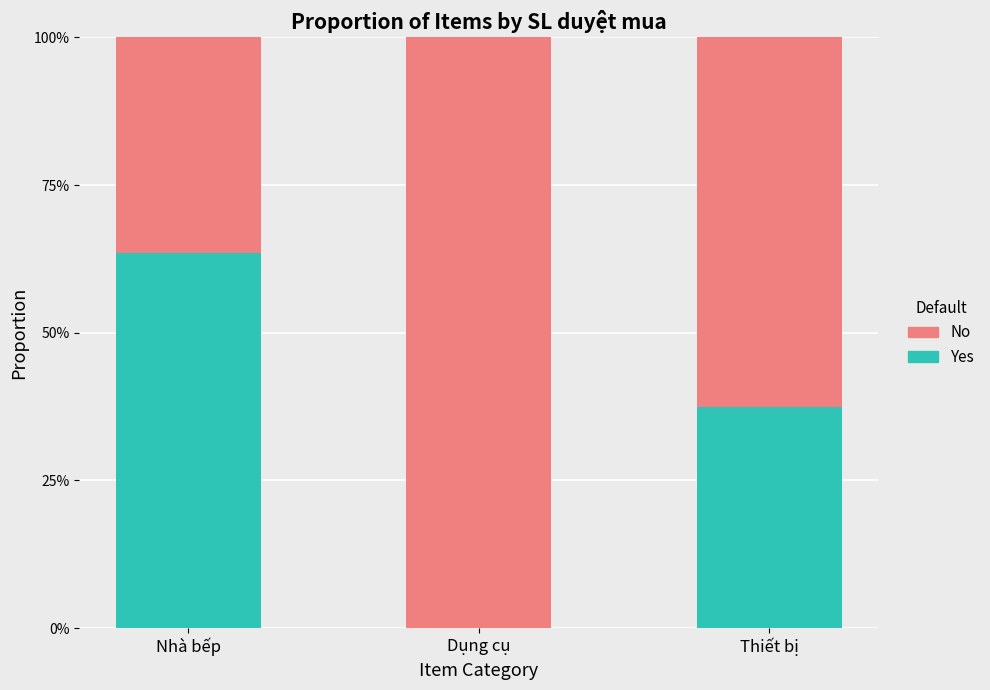

Where is Yes nearest to the value 0?

Dụng cụ